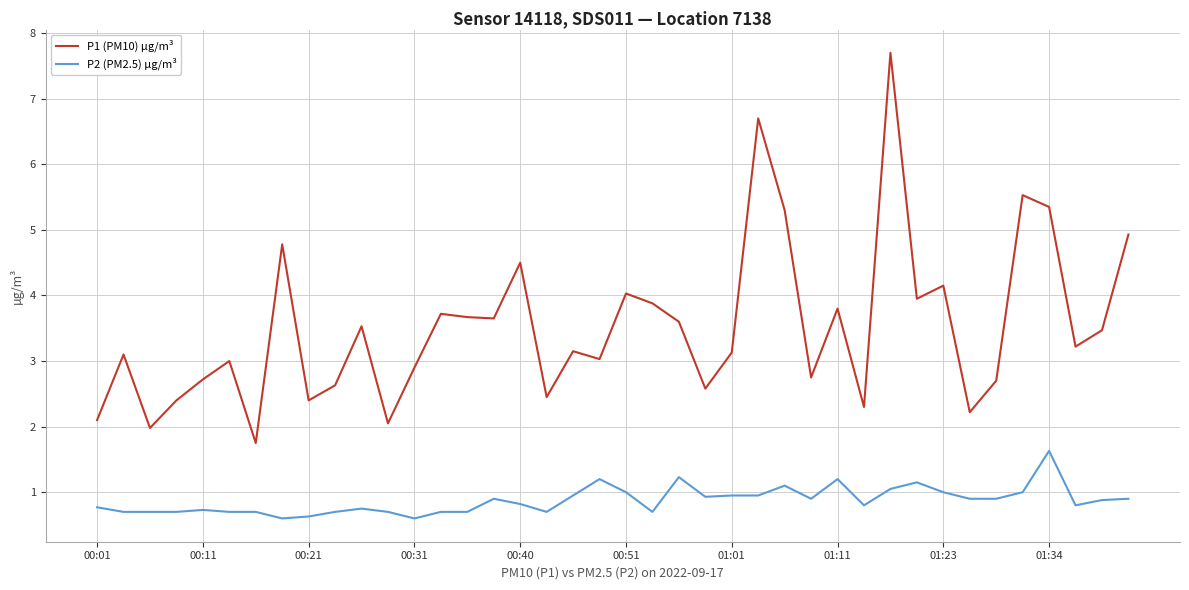

List the series in order of their overall mean, highest first.

P1 (PM10) µg/m³, P2 (PM2.5) µg/m³